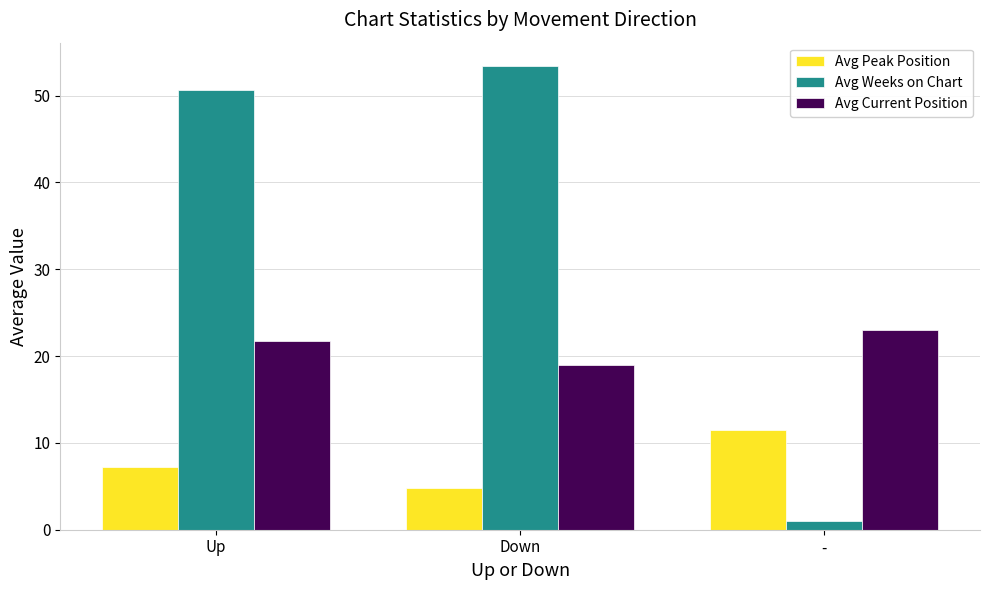

What is the smallest value displayed?

1.0